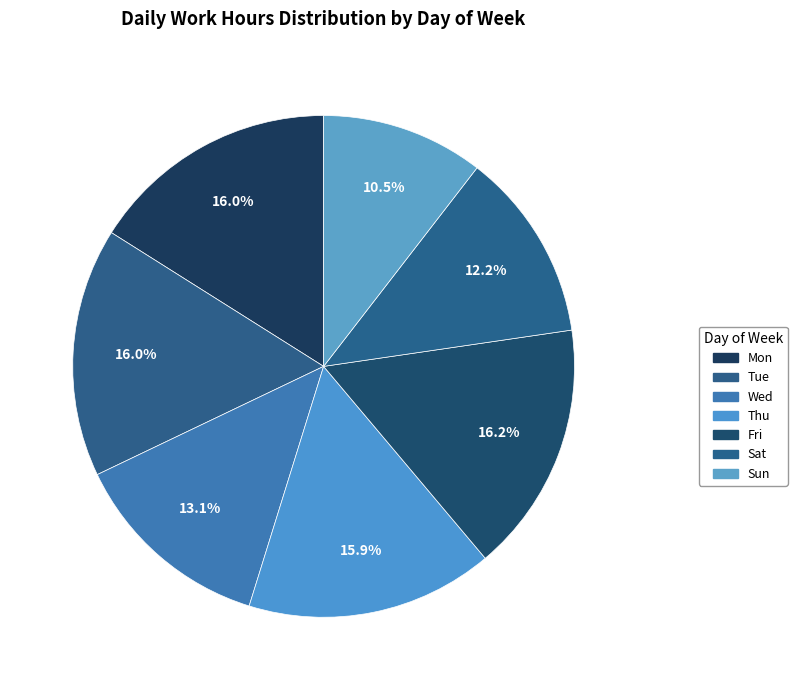

True or false: Sun accounts for 1% of the total.

False